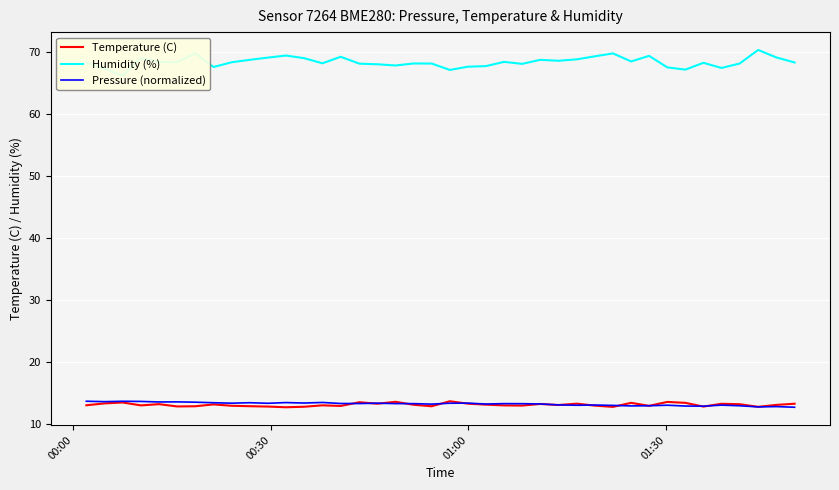

True or false: Temperature (C) and Humidity (%) cross at least once.

False